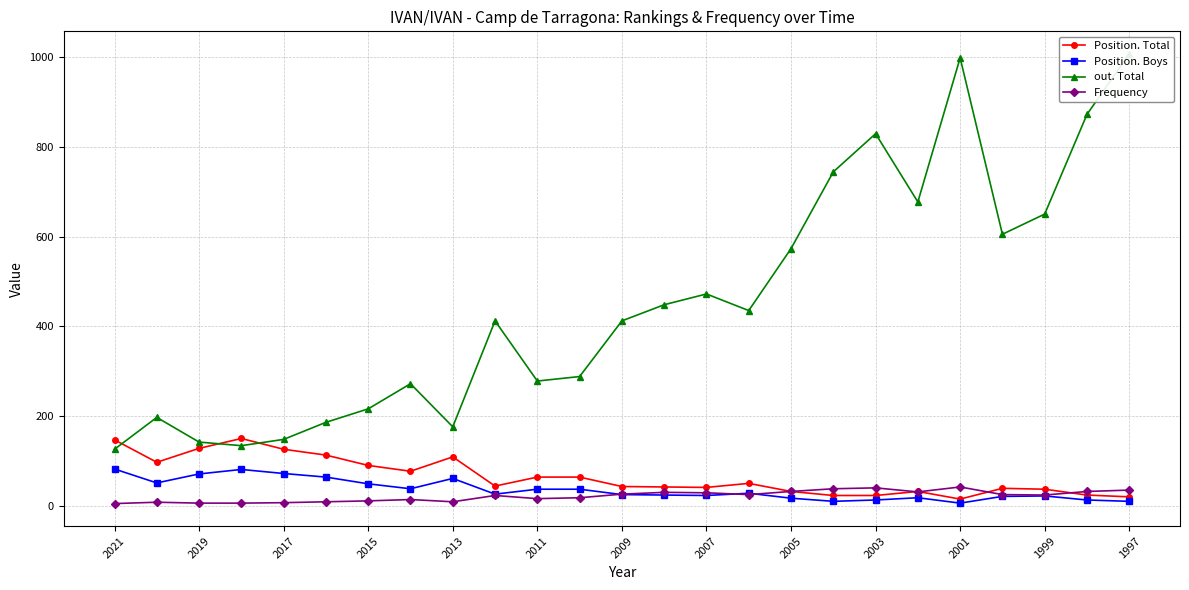

What is the maximum value for Position. Boys?

82